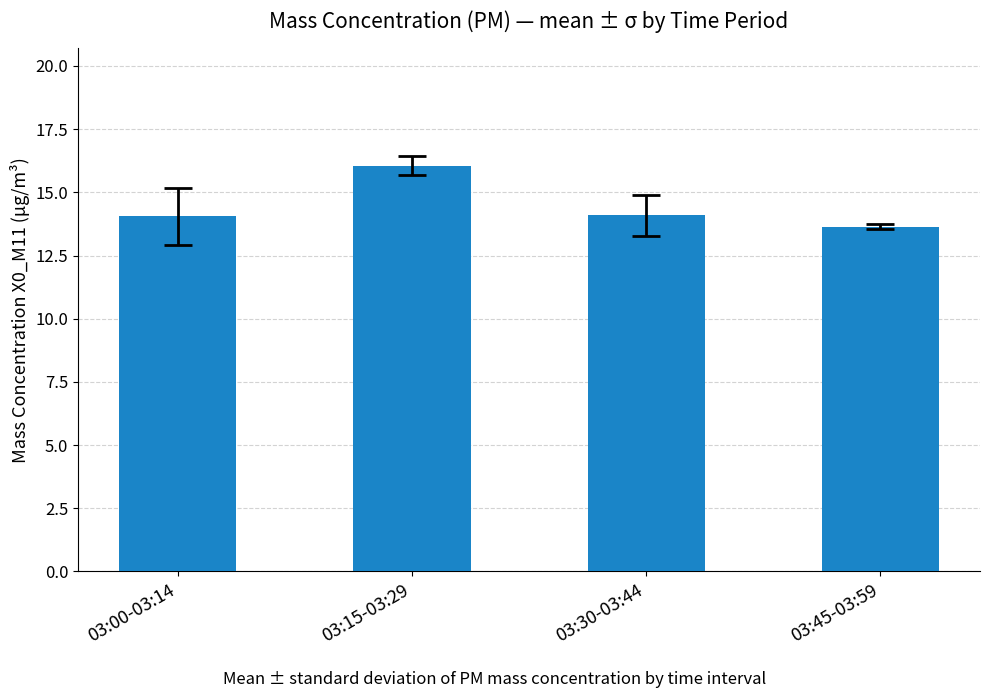

Between 03:30-03:44 and 03:15-03:29, which is larger?

03:15-03:29